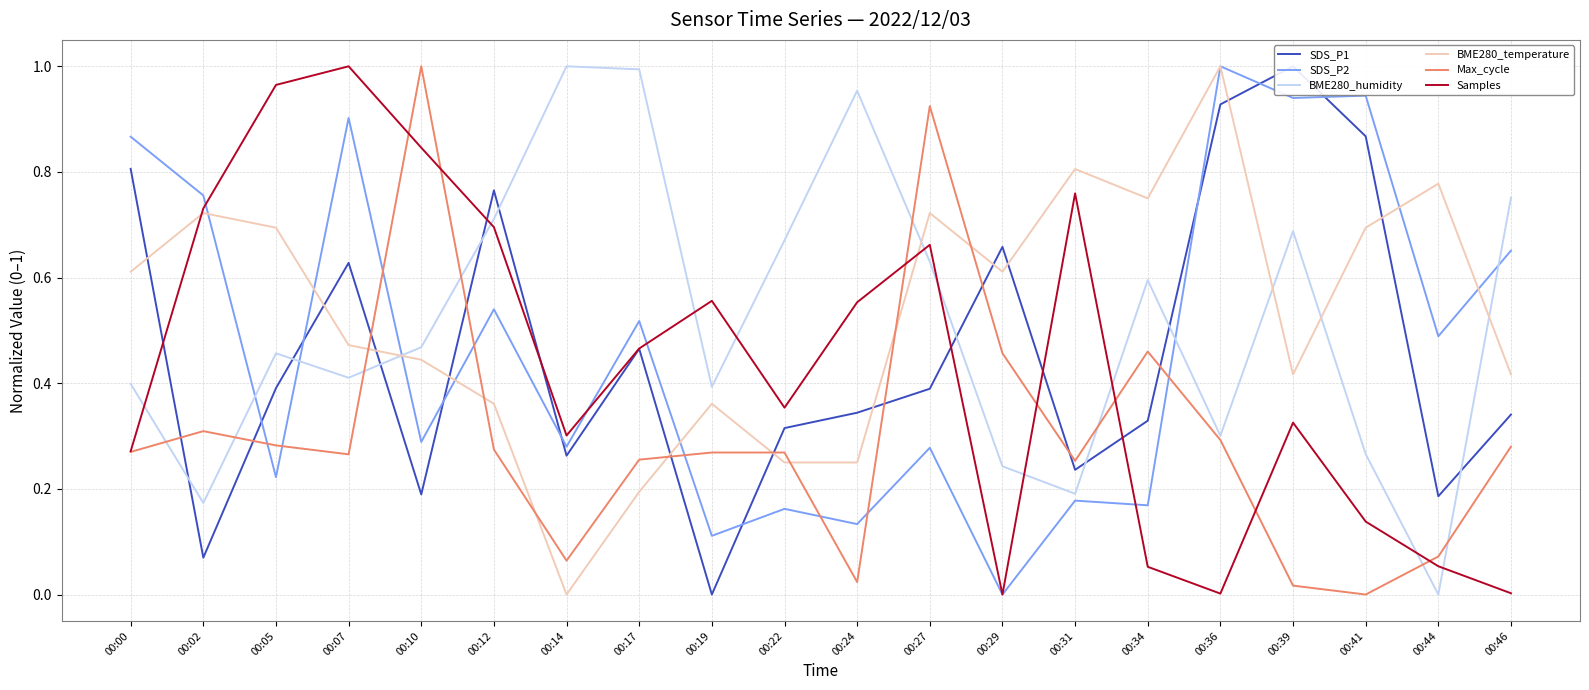

What is the value of the Max_cycle point at the 20th from the left?

0.3